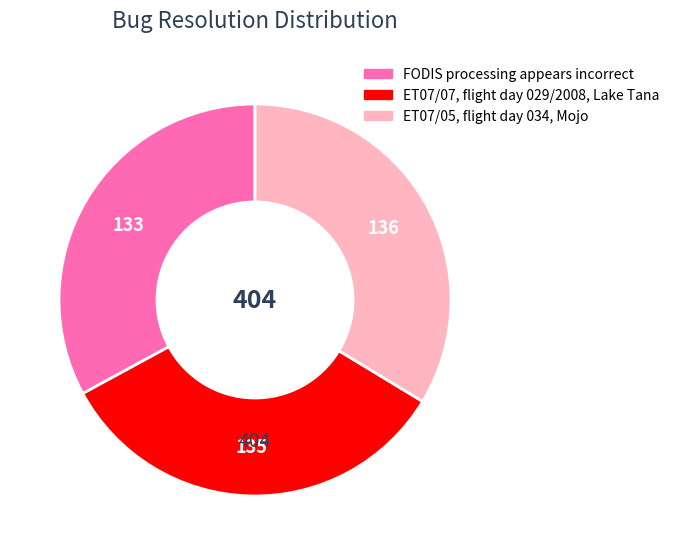

Which has a higher value, FODIS processing appears incorrect or ET07/05, flight day 034, Mojo?

ET07/05, flight day 034, Mojo